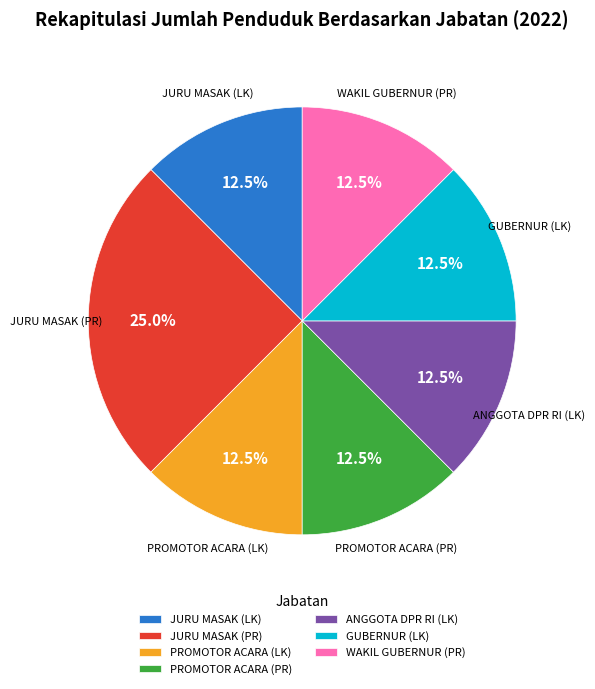

What is the total percentage of PROMOTOR ACARA (PR) and GUBERNUR (LK)?

25.0%